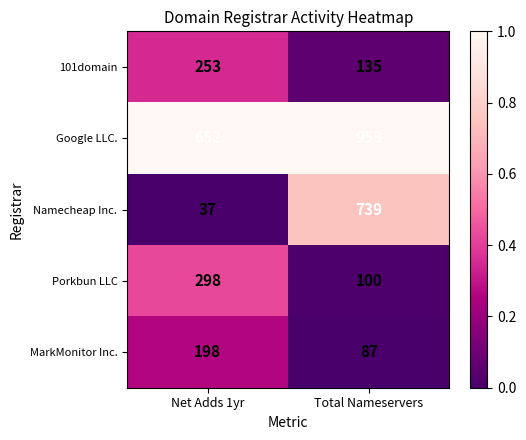

What value does the Porkbun LLC series have at Total Nameservers, to the nearest 10?

100